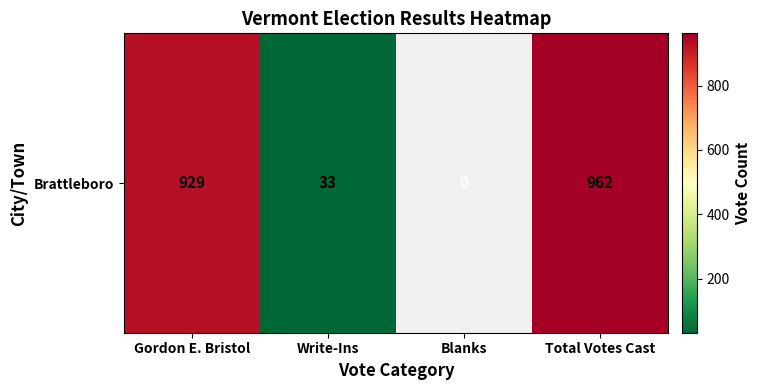

Reading right to left, list all the values displayed in this chart.

Total Votes Cast=962	Blanks=0	Write-Ins=33	Gordon E. Bristol=929